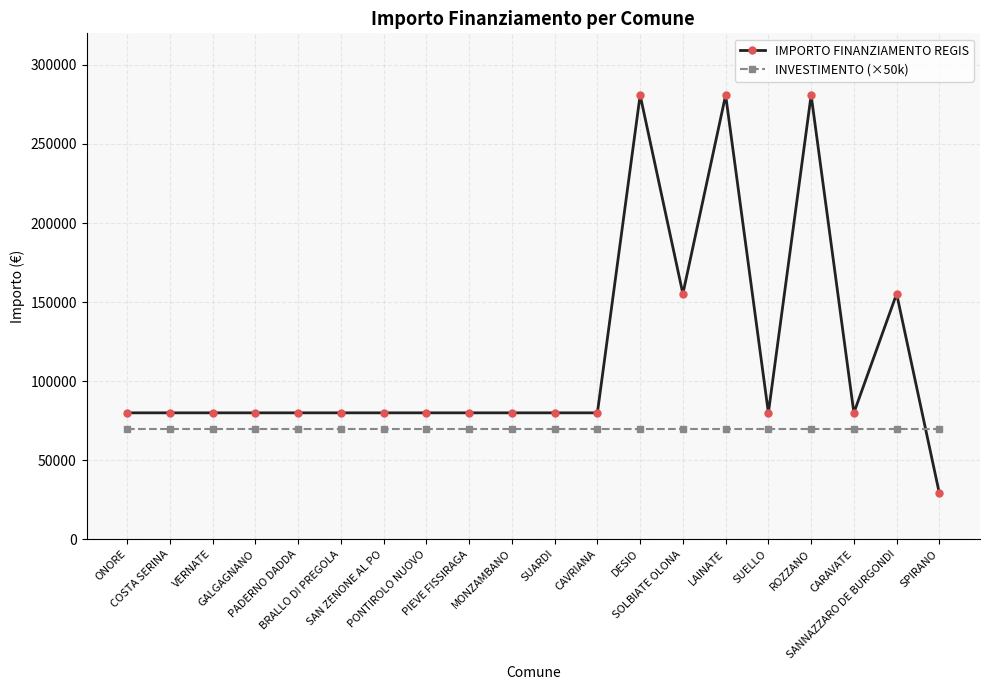

What is the total value across all series at GALGAGNANO?

149922